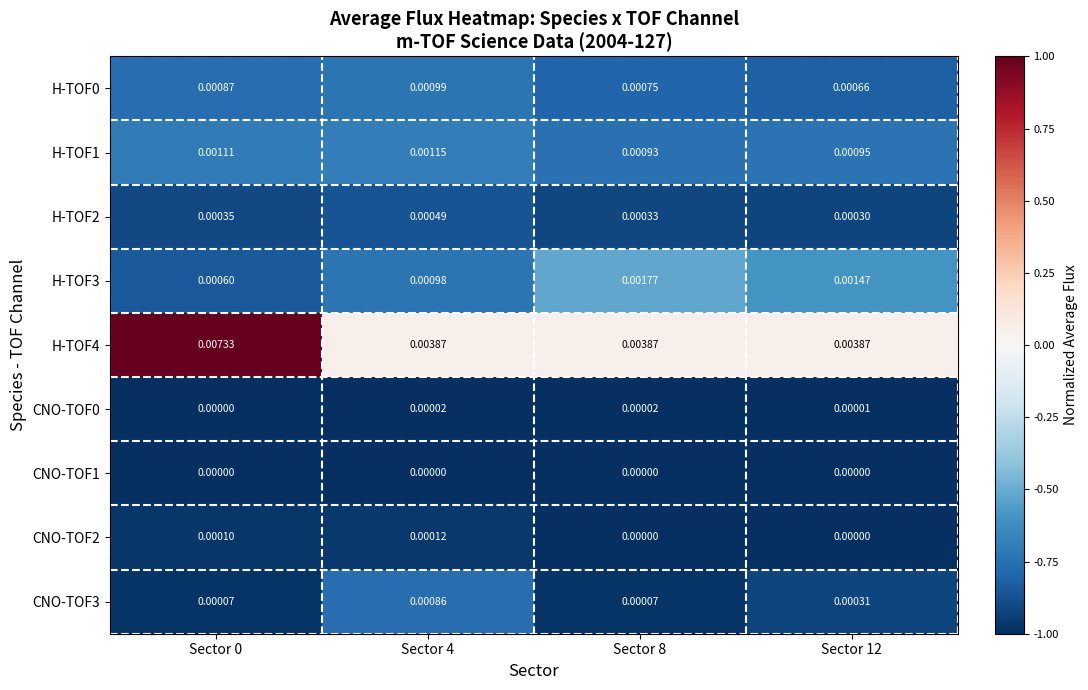

Which series has the largest range (max minus min)?

H-TOF4